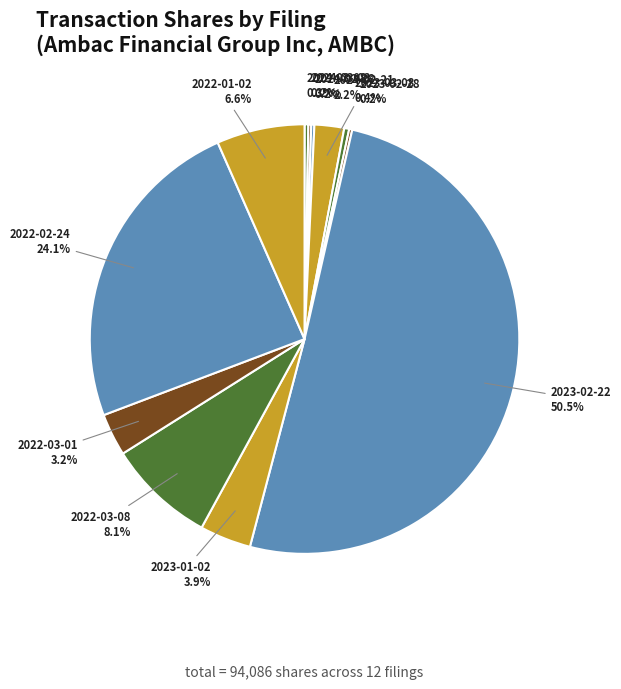

What percentage do 2023-03-08 and 2022-03-01 together represent?

3.6%